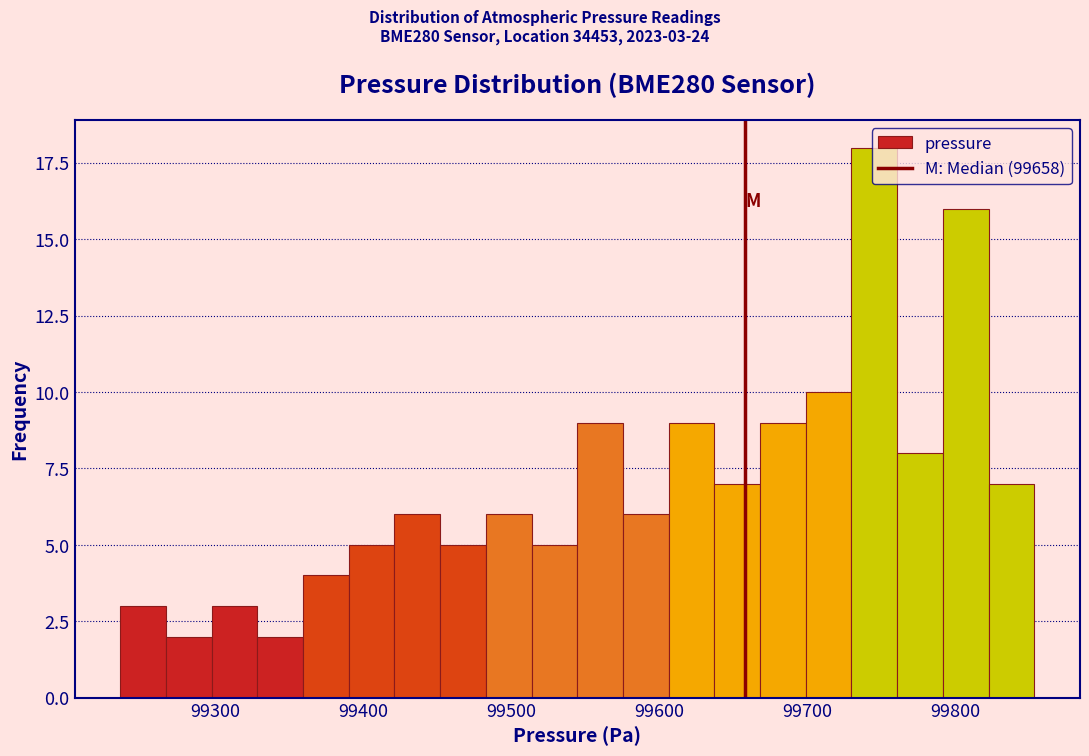

Around what value on the x-axis is the tallest bar? Give the approximate position of its centre, as read against the axis.

99750